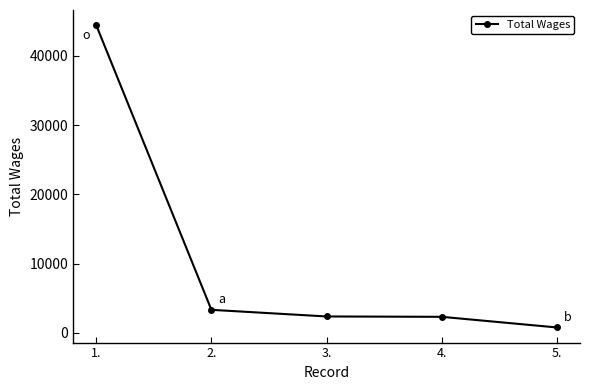

How many values are below 2363?

2